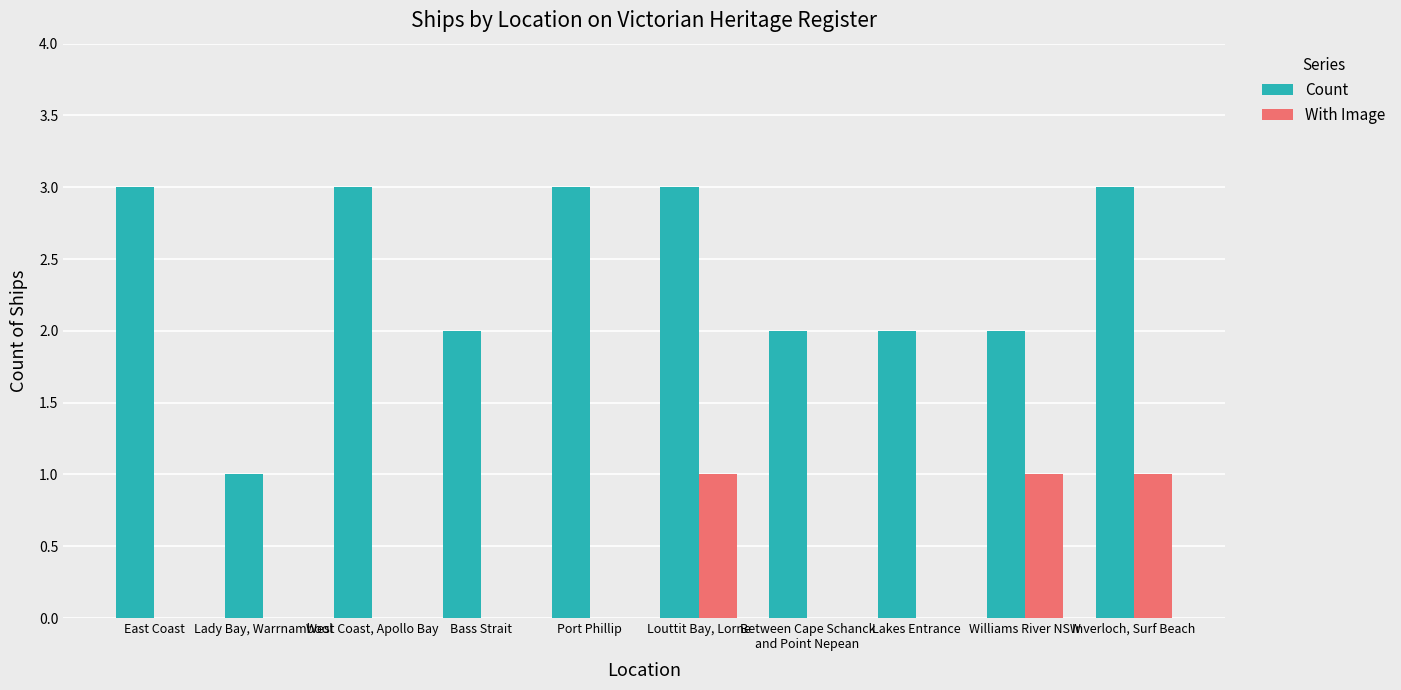

What is the maximum value for Count?

3